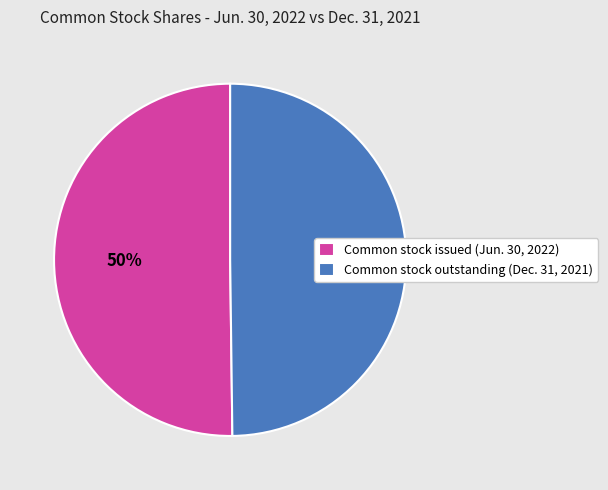

To the nearest percent, what is the combined percentage of Common stock outstanding (Dec. 31, 2021) and Common stock issued (Jun. 30, 2022)?

100%